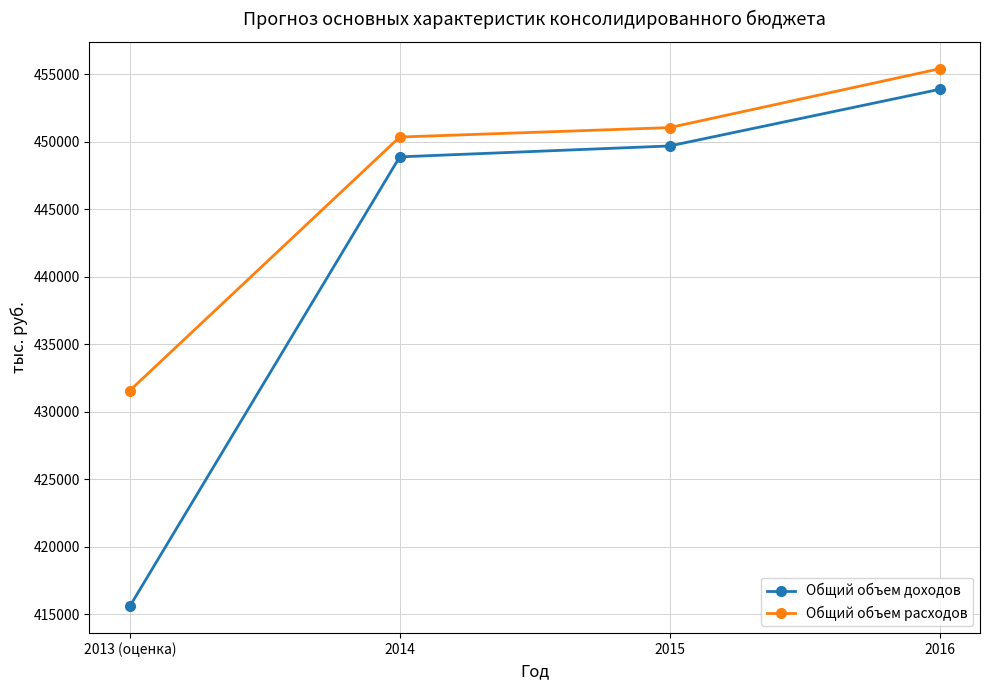

Reading left to right, what are all the values shown in this chart?

Общий объем доходов: 415605	448894	449701	453895
Общий объем расходов: 431581	450363	451062	455419